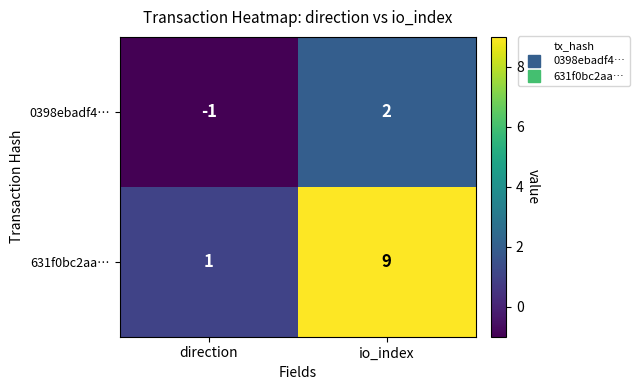

Which series has the widest spread of values?

631f0bc2aa…